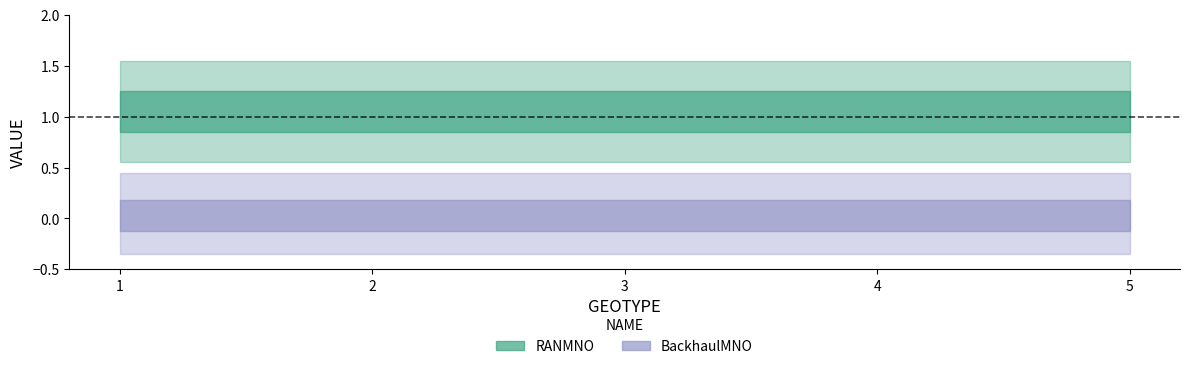

Rank the series at 3 from highest to lowest value.

RANMNO, BackhaulMNO